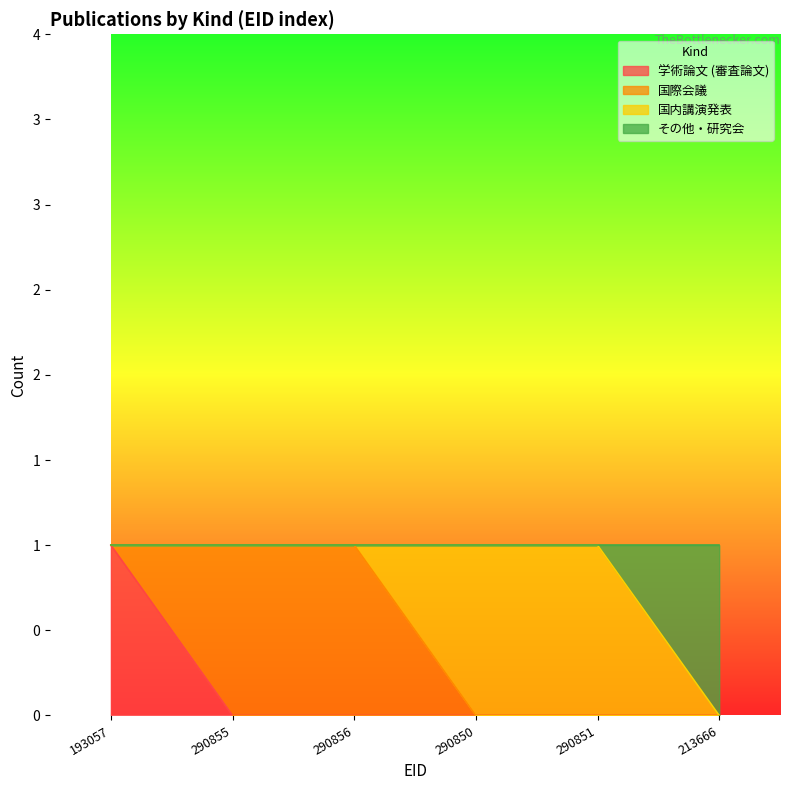

True or false: その他・研究会 has a value of 0 at 213666.

False